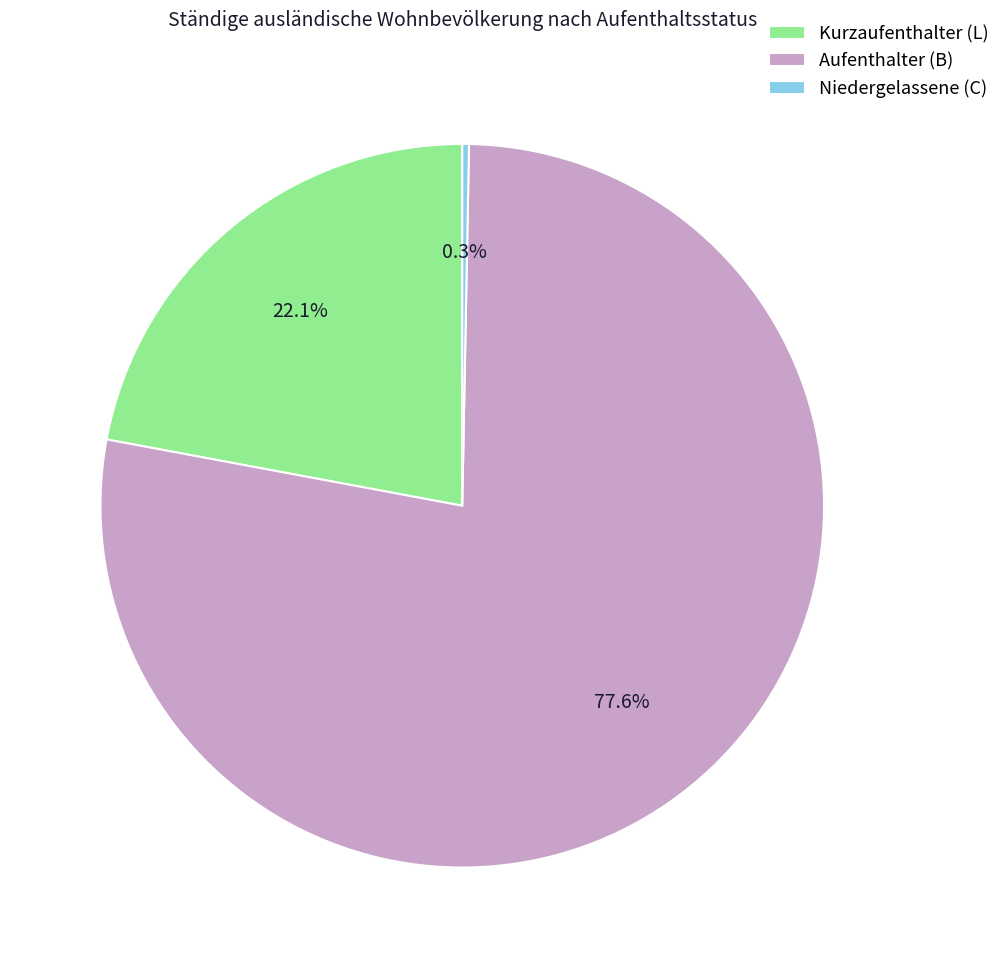

Rank the categories by value from highest to lowest.

Aufenthalter (B), Kurzaufenthalter (L), Niedergelassene (C)